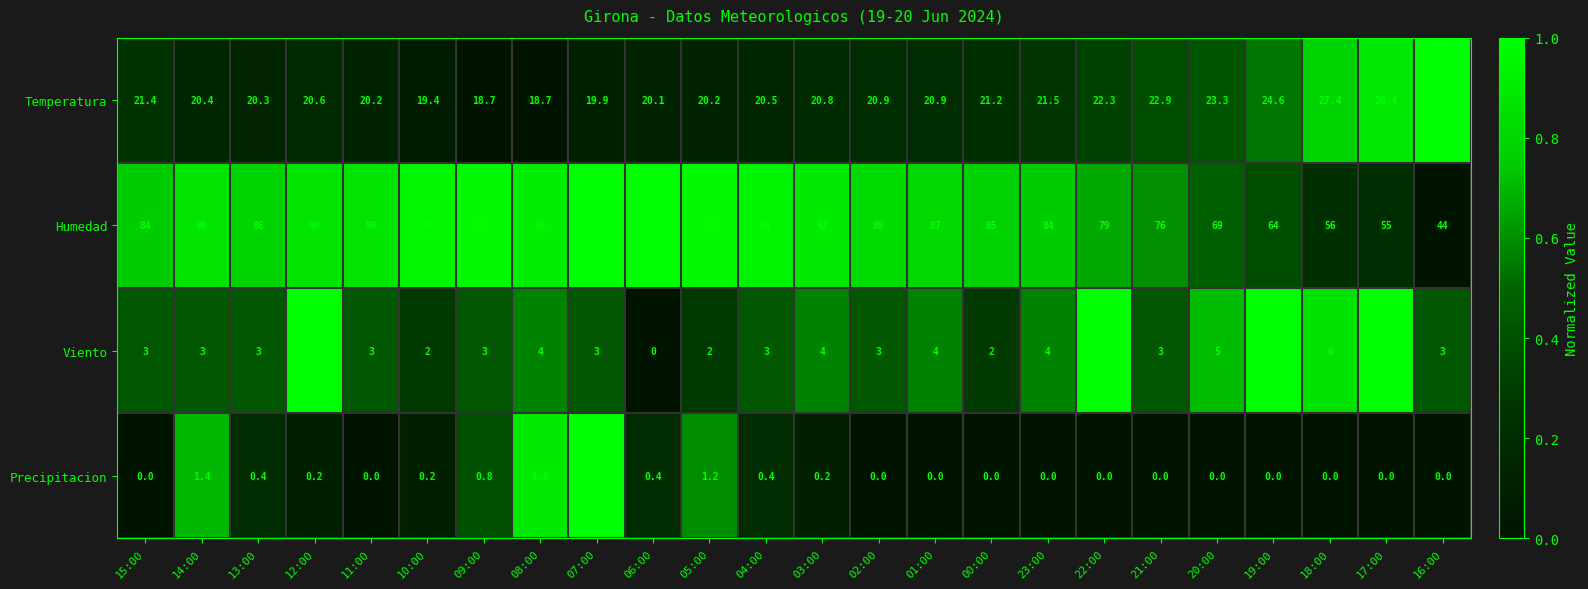

List the series in order of their peak value, highest first.

Humedad, Temperatura, Viento, Precipitacion